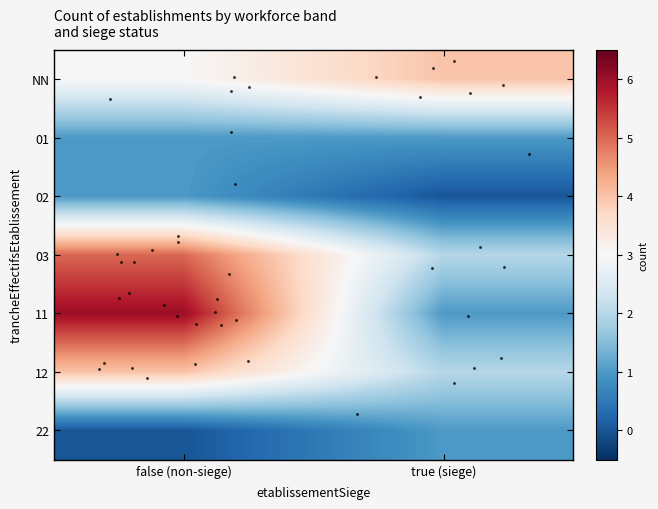

Reading right to left, extract all data points from this chart.

NN: true (siege)=4	false (non-siege)=3
01: true (siege)=1	false (non-siege)=1
02: true (siege)=0	false (non-siege)=1
03: true (siege)=2	false (non-siege)=5
11: true (siege)=1	false (non-siege)=6
12: true (siege)=2	false (non-siege)=4
22: true (siege)=1	false (non-siege)=0